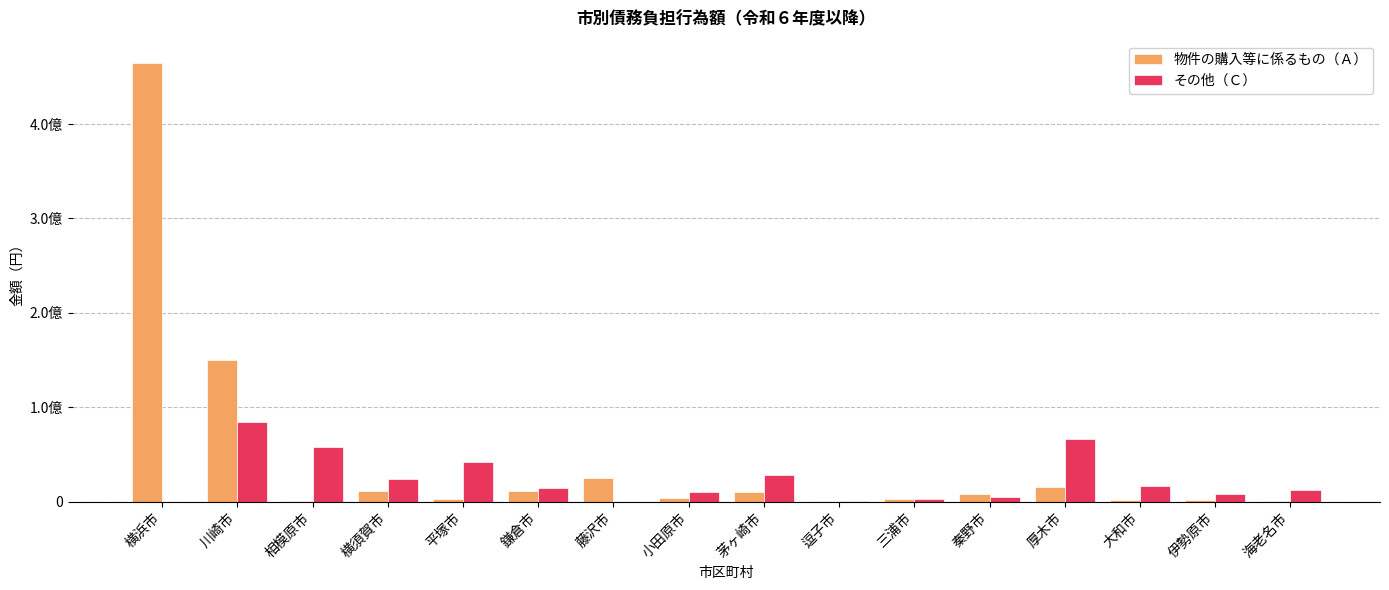

At which label does その他（Ｃ） reach its minimum?

横浜市